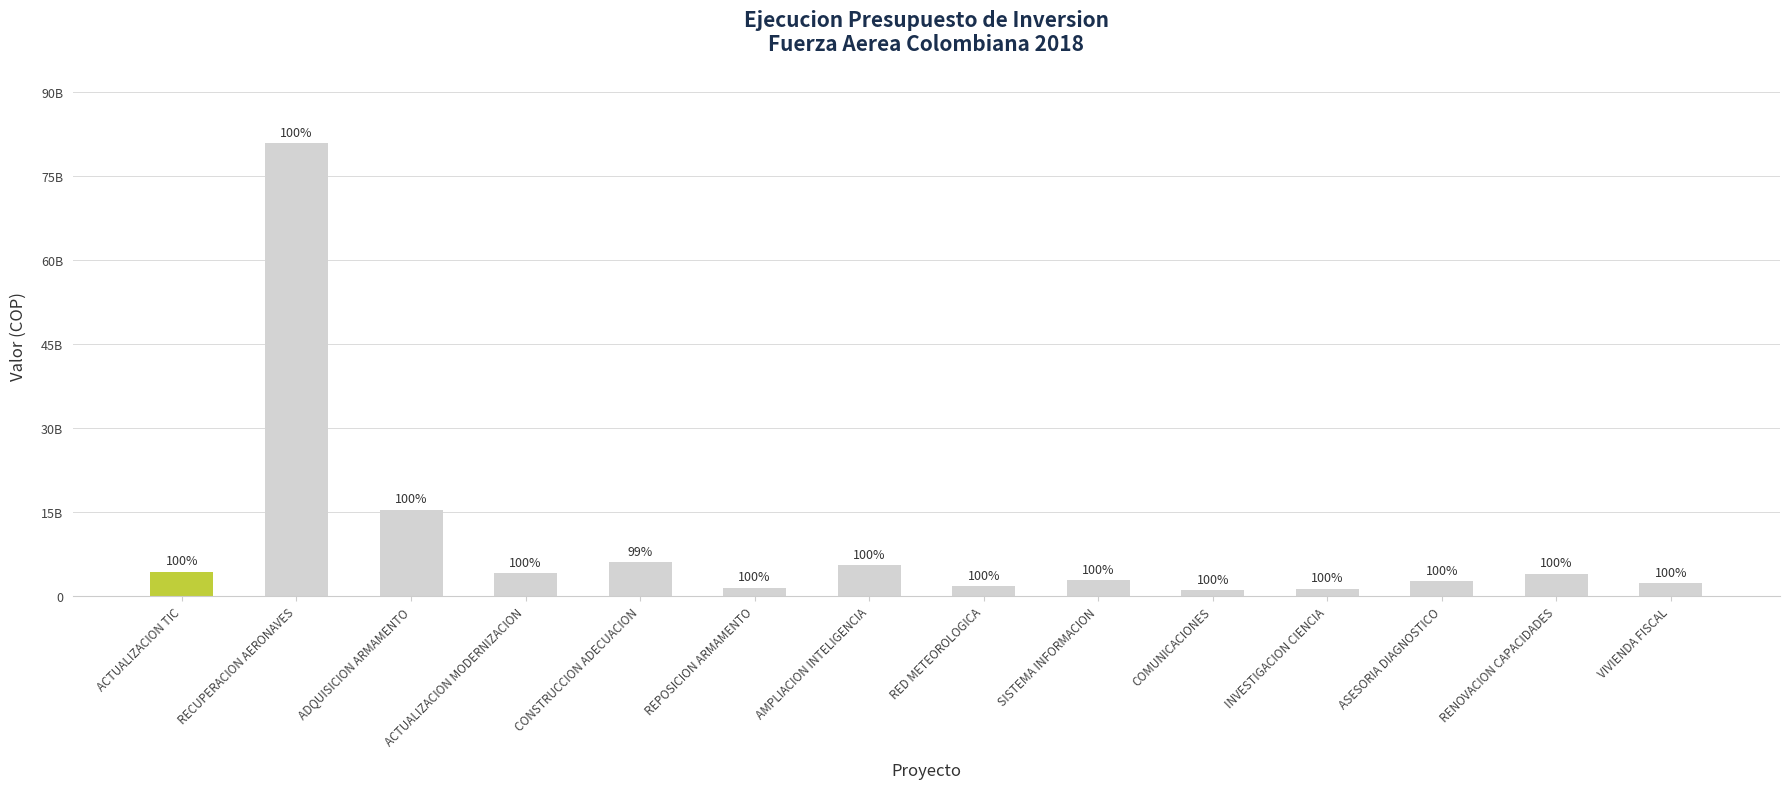

What is the ratio of the value at REPOSICION ARMAMENTO to the value at INVESTIGACION CIENCIA?

1.2